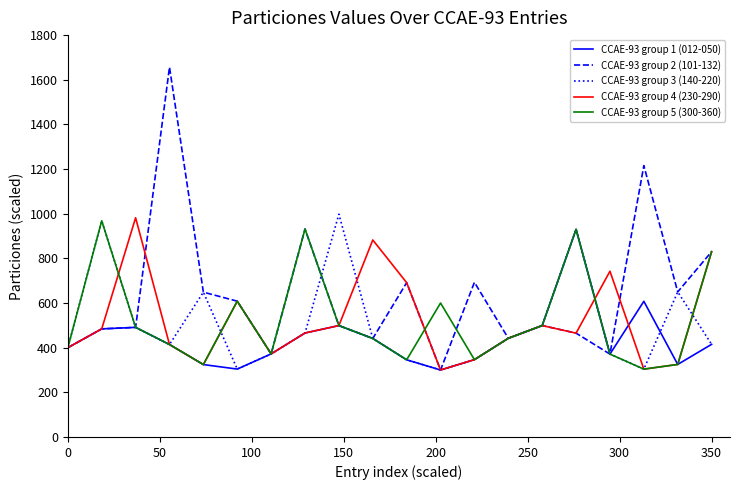

Which series has the largest total across all categories?

CCAE-93 group 2 (101-132)